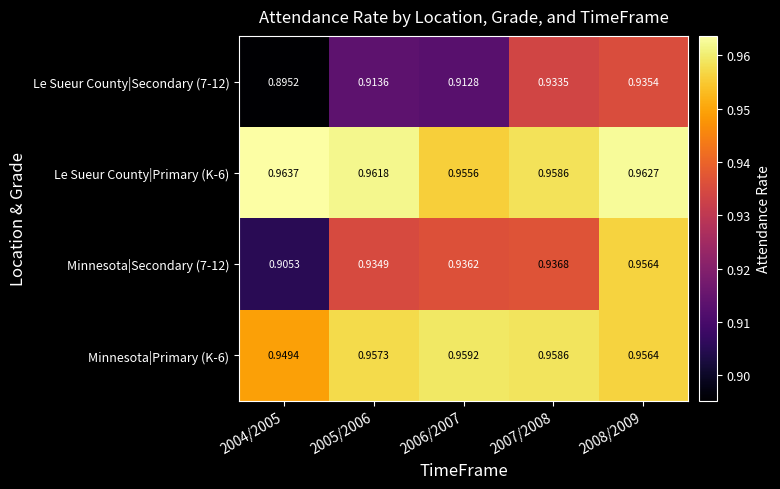

Is the value of Le Sueur County|Secondary (7-12) at 2005/2006 greater than the value of Minnesota|Secondary (7-12) at 2007/2008?

No